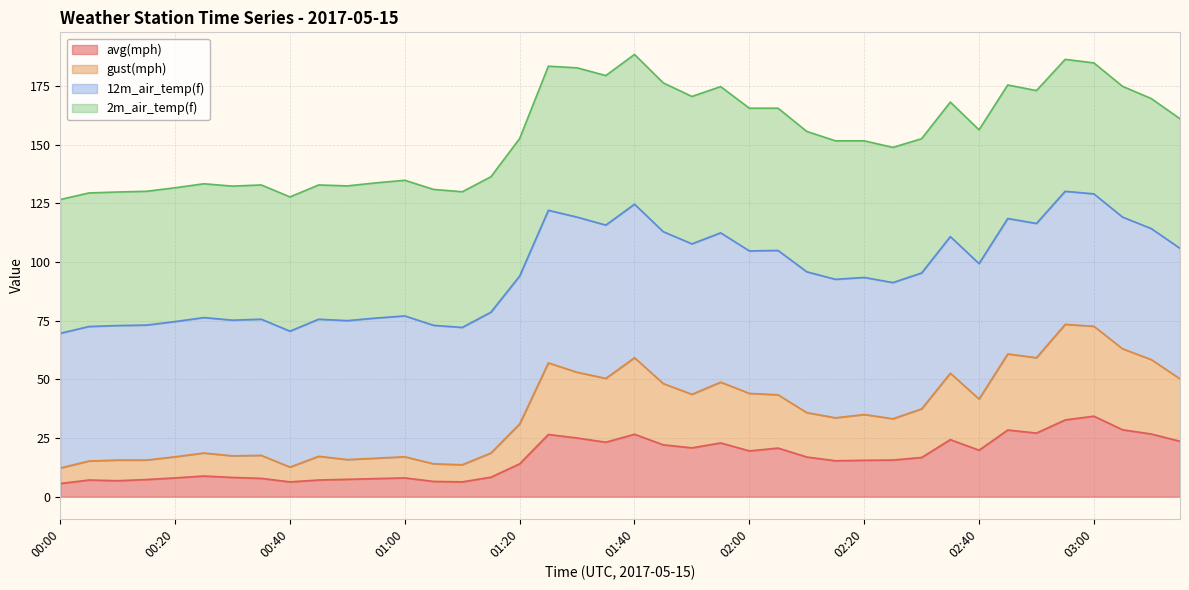

True or false: gust(mph) and avg(mph) cross at least once.

False